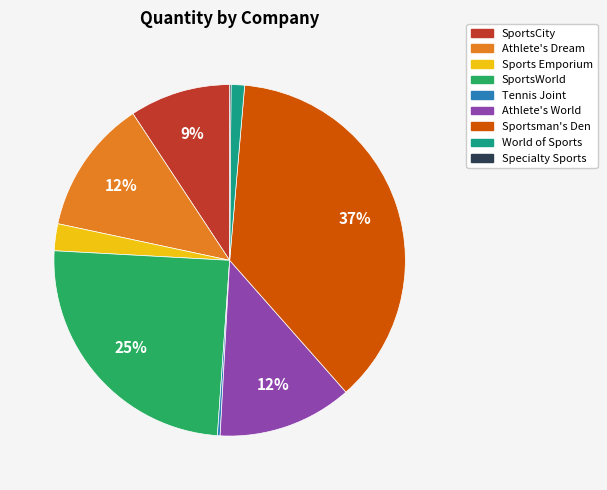

Which has a higher value, SportsCity or Athlete's World?

Athlete's World